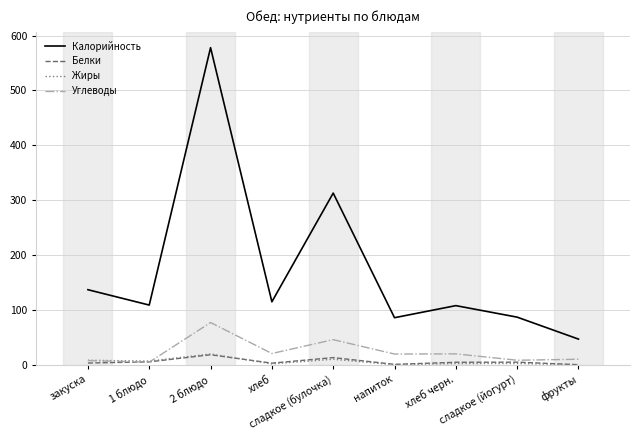

What is the difference between the second highest and second lowest values in the Белки series?

12.3